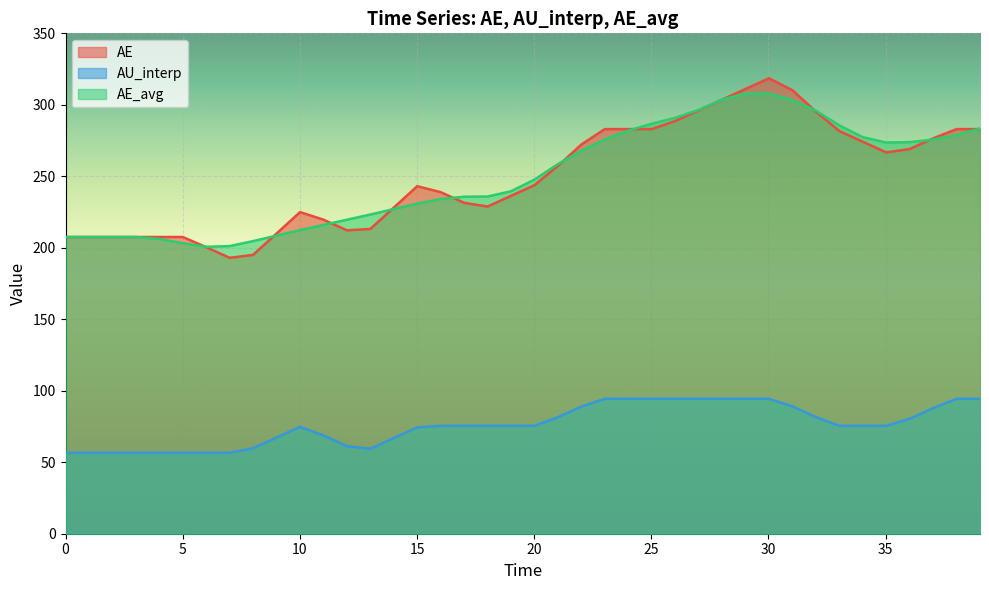

How many lines are shown in the chart?

3